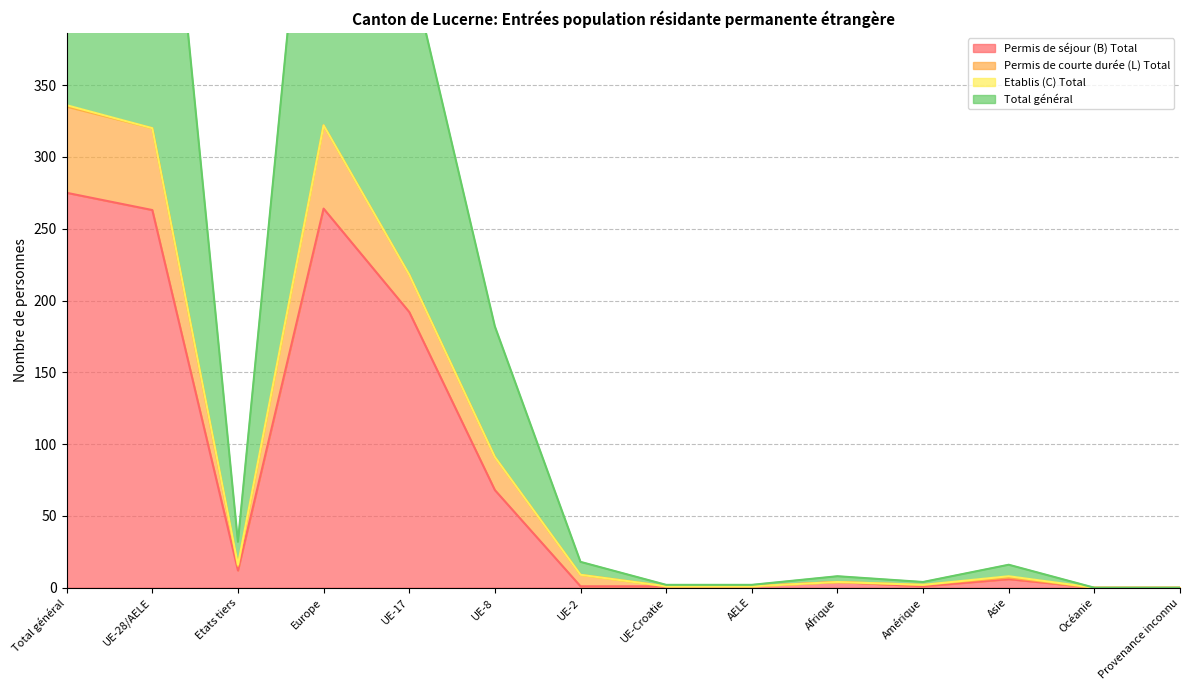

What is the greatest value displayed?

672